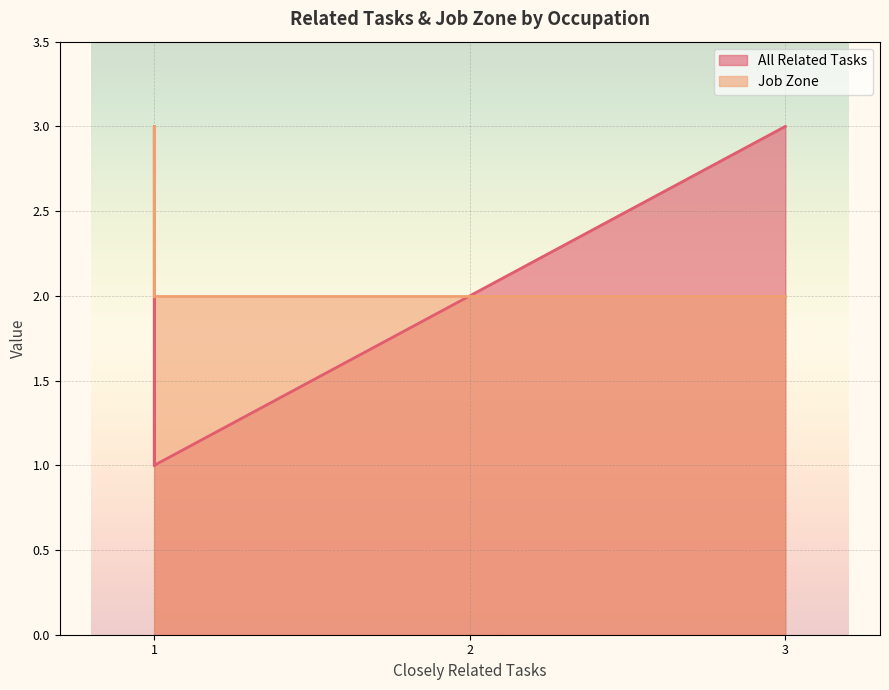

True or false: All Related Tasks and Job Zone cross at least once.

False